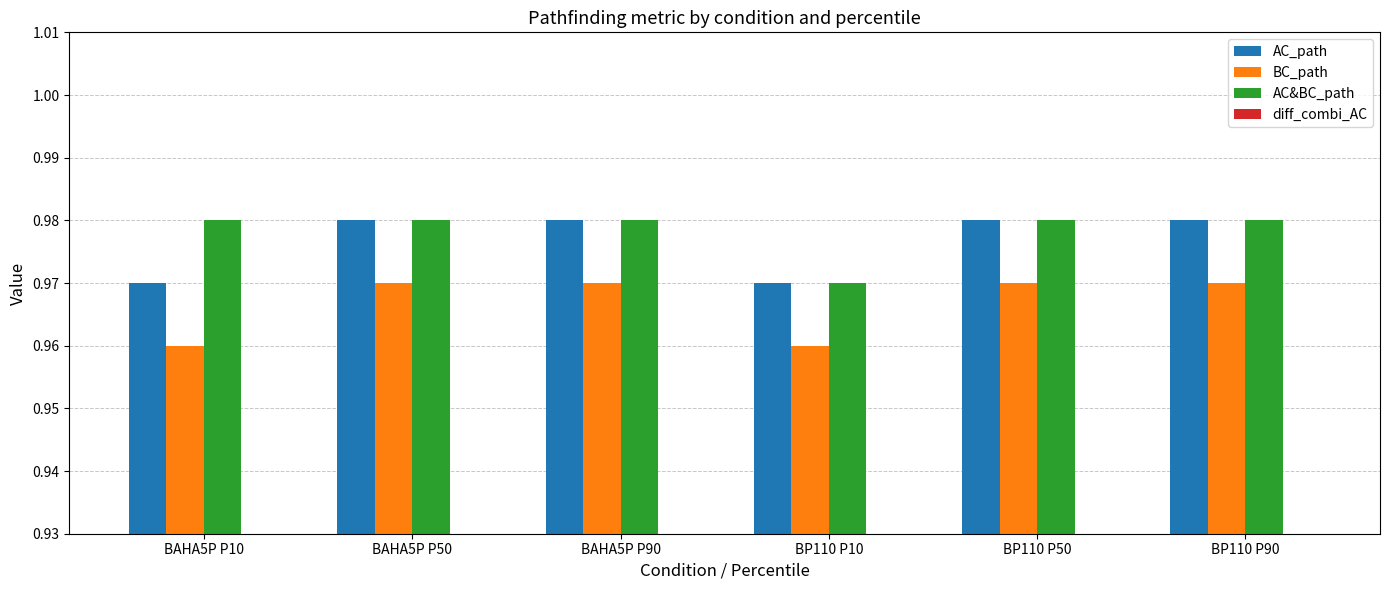

Is it true that diff_combi_AC equals 0.0 at BAHA5P P90?

False